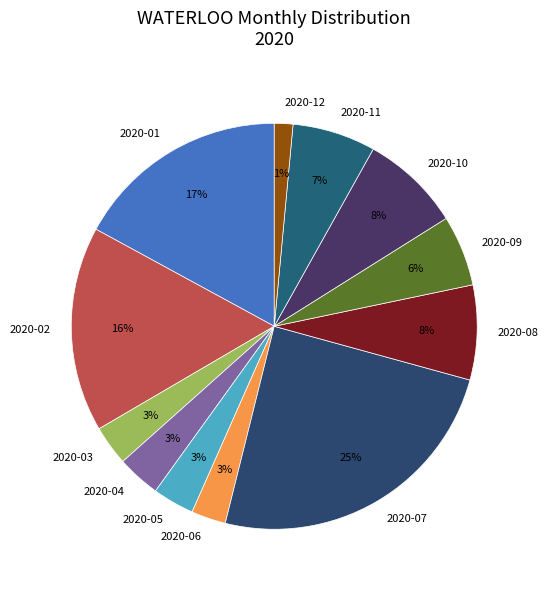

Is there any slice that represents more than half of the pie?

No